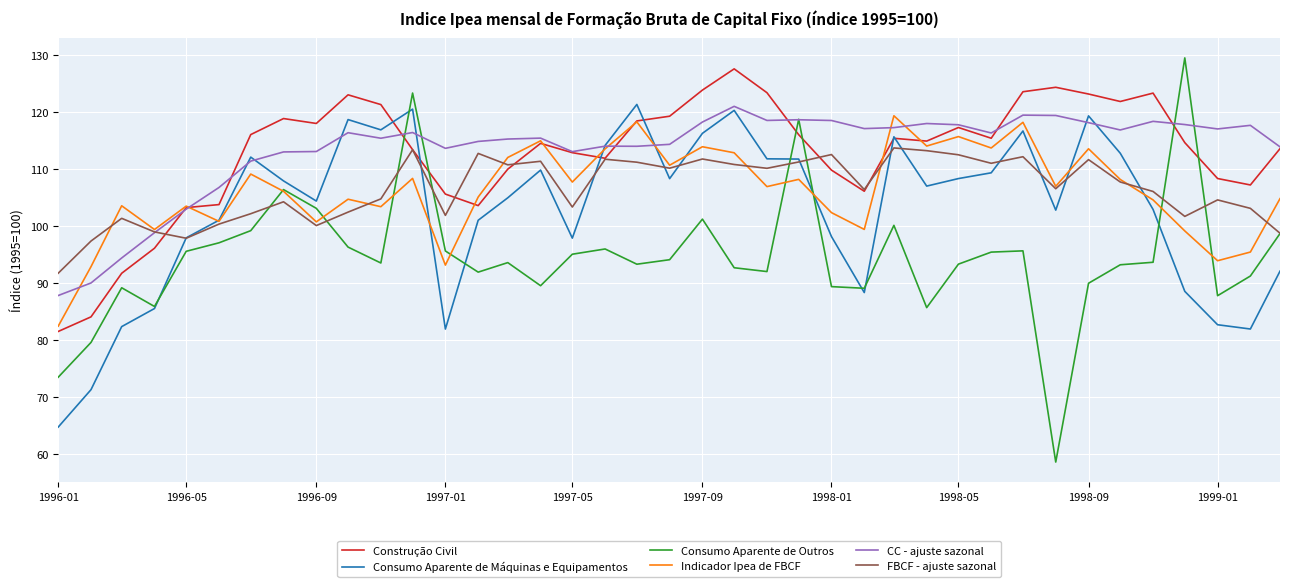

What is the maximum value for FBCF - ajuste sazonal?

113.6